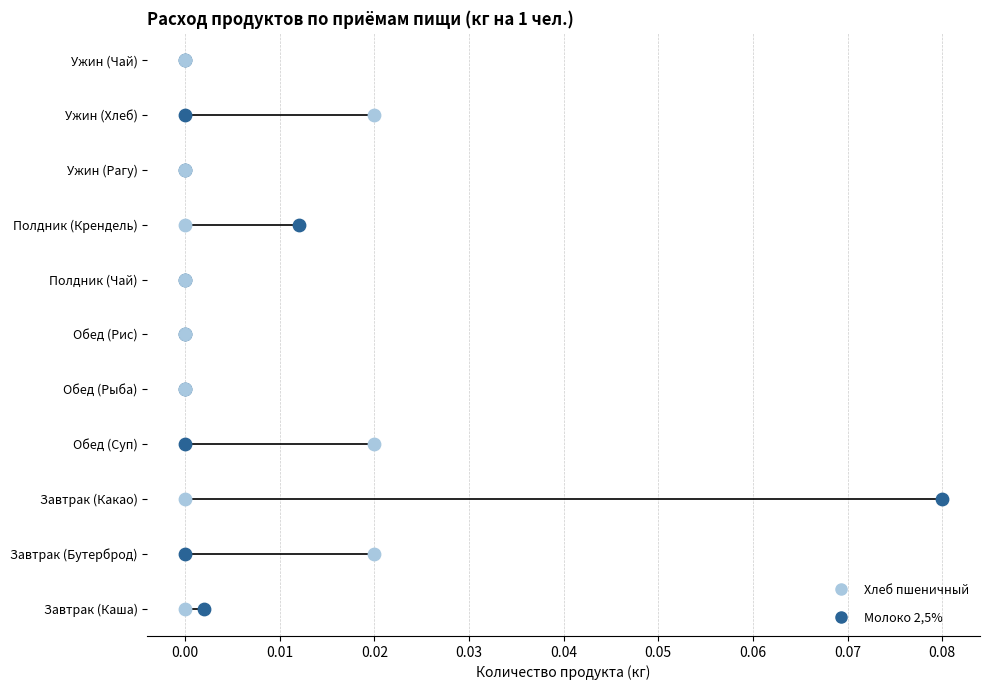

What are all the series names shown in the legend?

Хлеб пшеничный, Молоко 2,5%